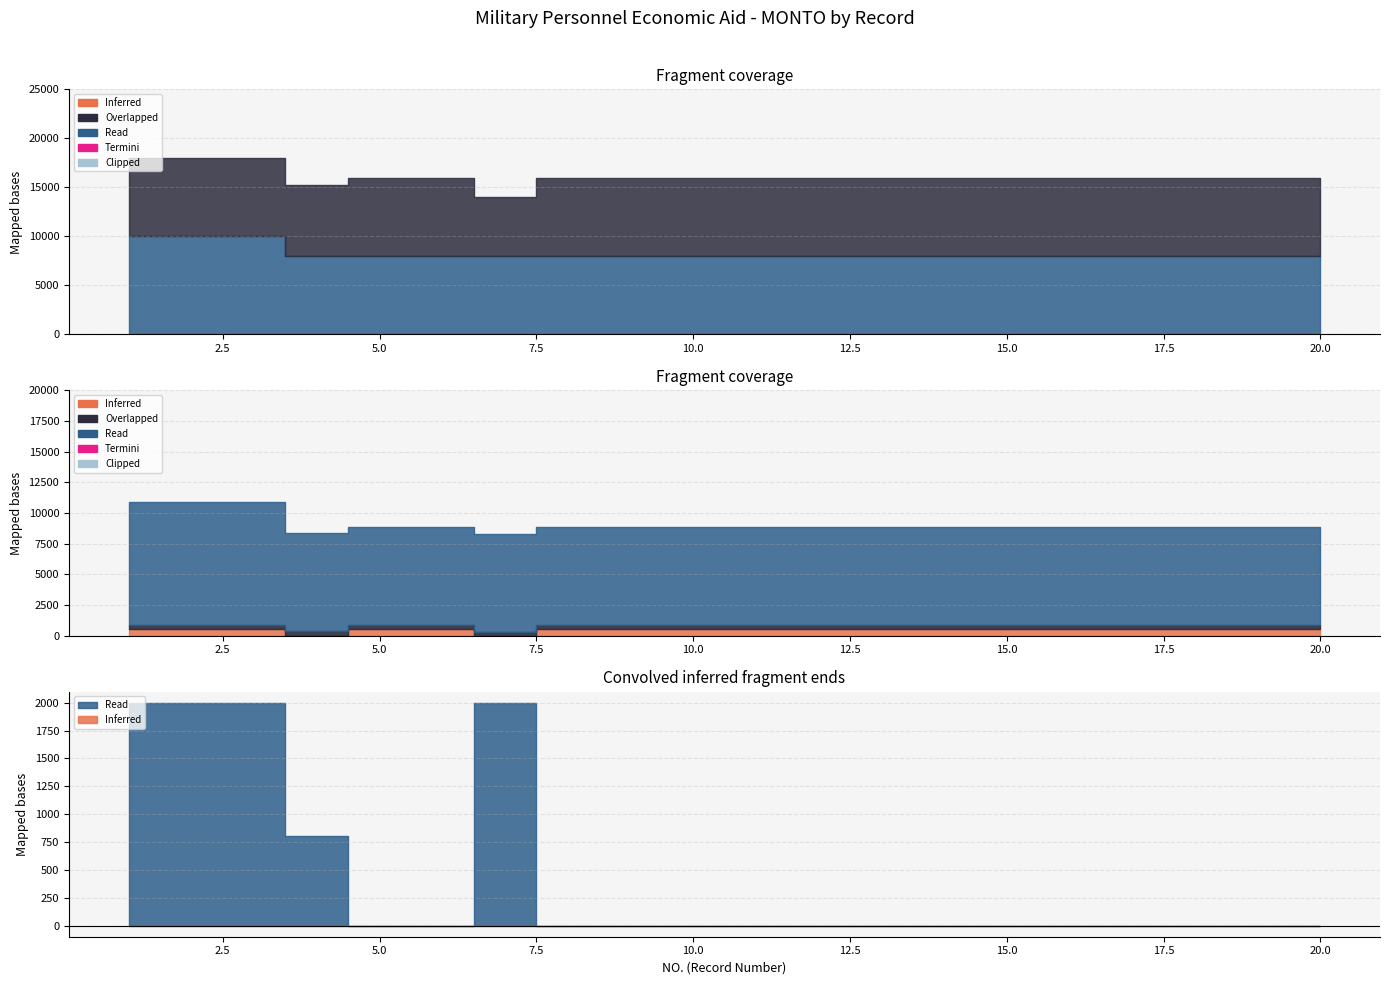

How many categories are shown in the chart?

20